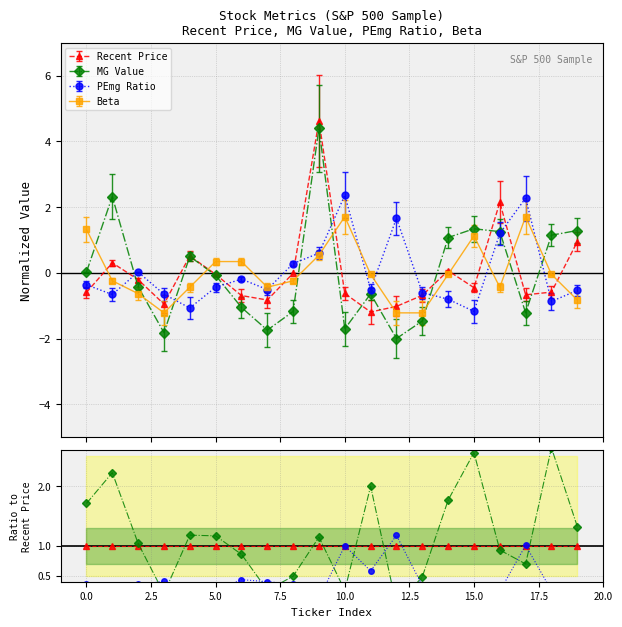

Between 5.0 and 15.0, which is larger?

5.0